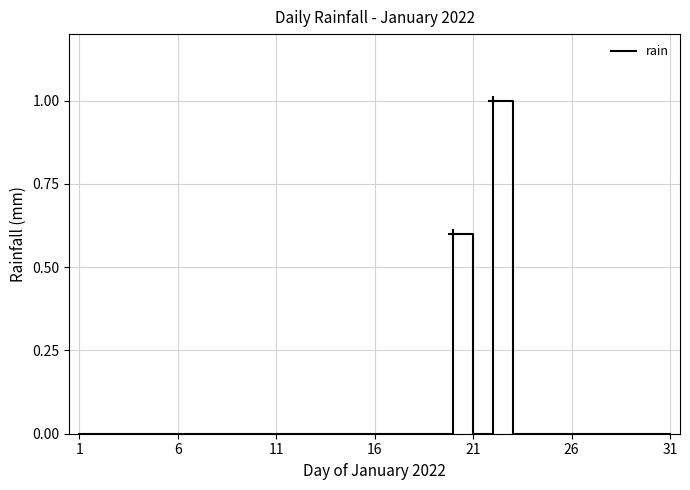

What is the difference between the maximum and minimum values?

1.0